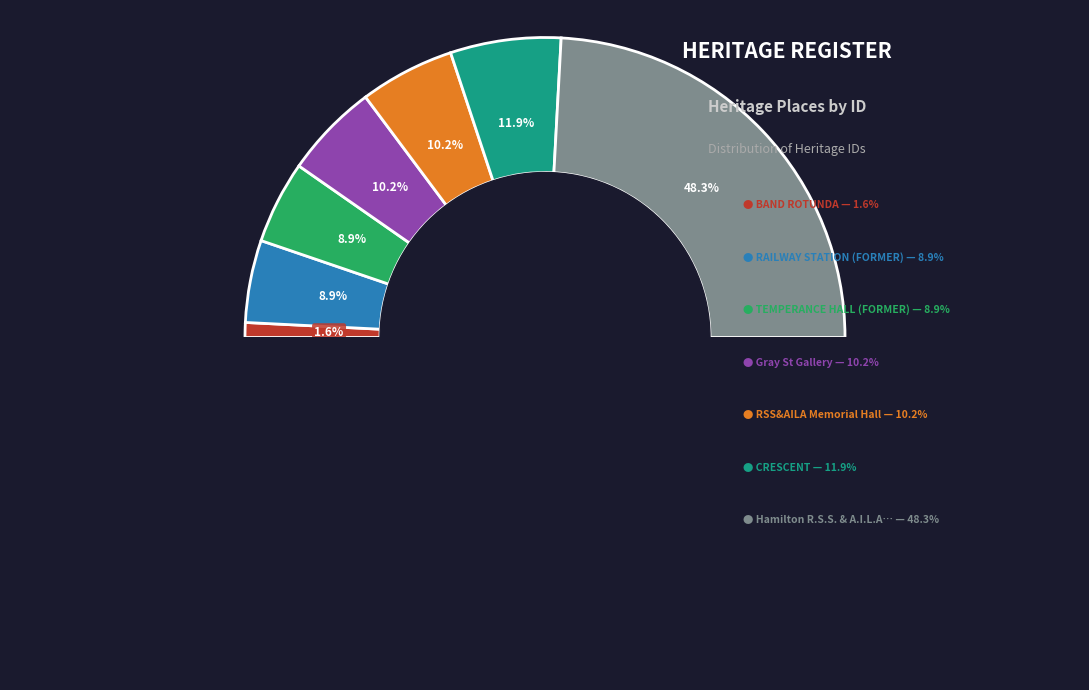

What is the change in value from RAILWAY STATION (FORMER) to Gray St Gallery?

+3472